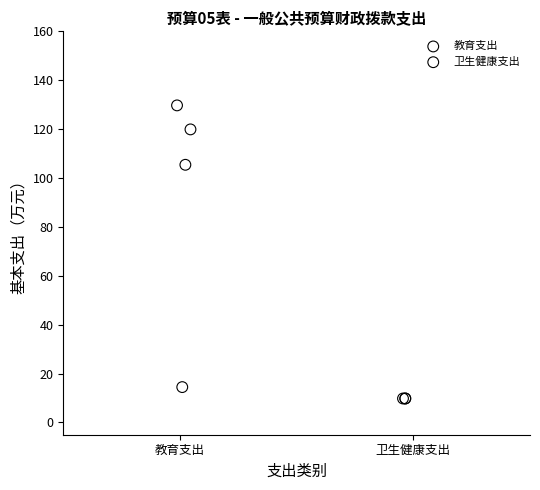

Which series reaches the maximum Y coordinate?

教育支出